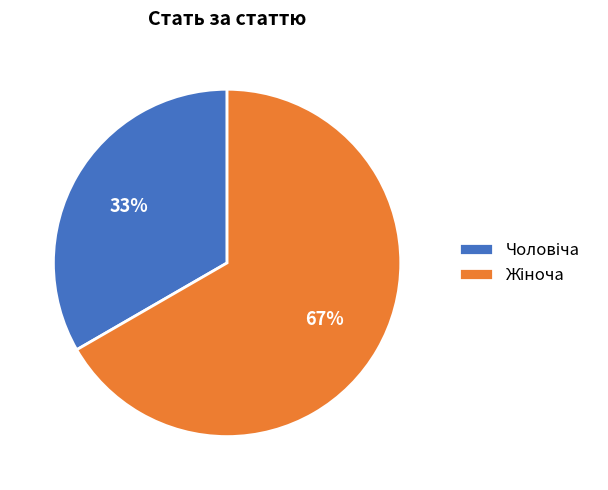

Is there a majority slice in this chart?

Yes